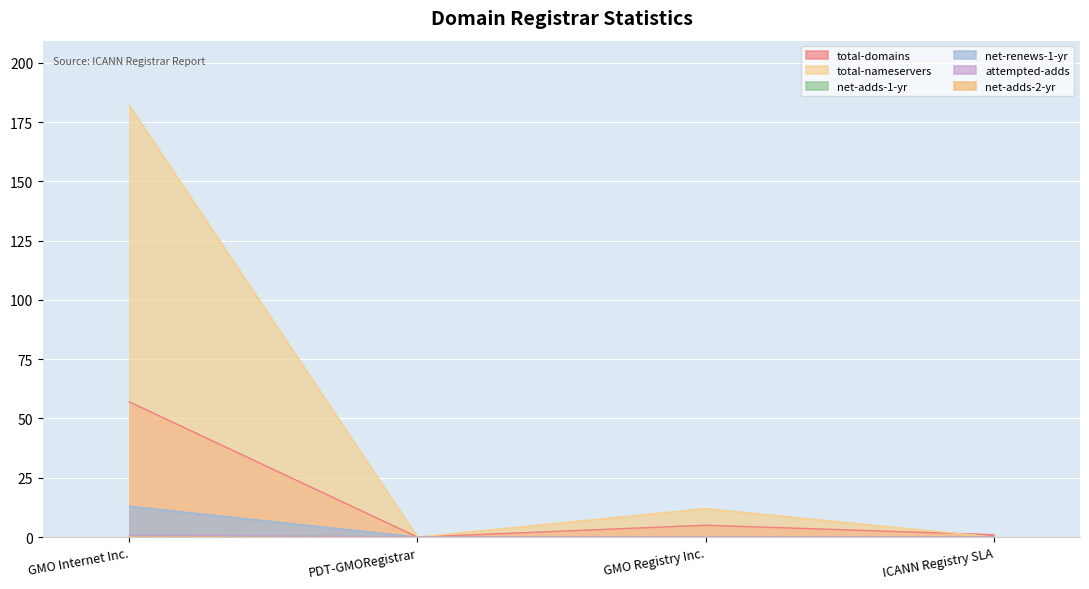

True or false: total-domains has a value of 3 at GMO Registry Inc..

False